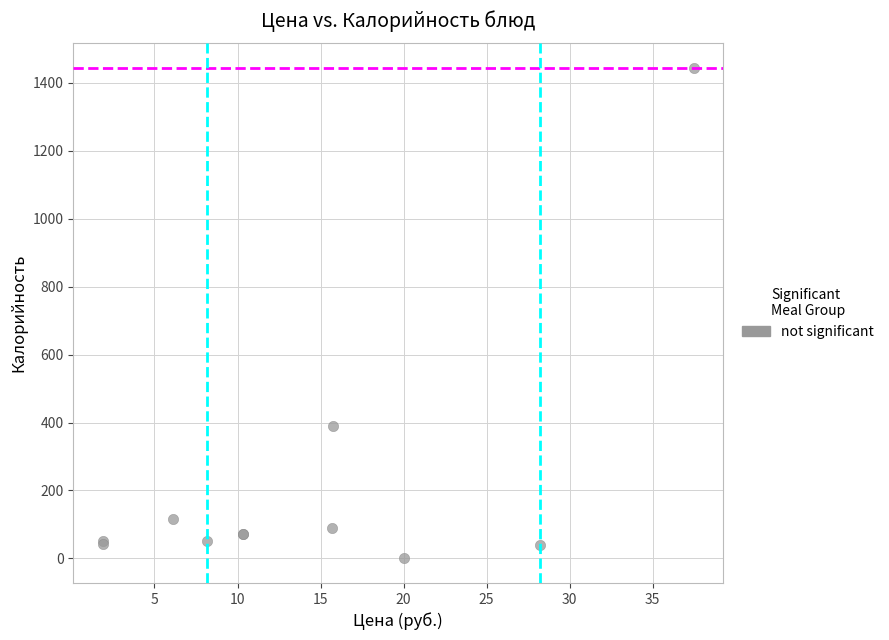

What Y value in the scatter plot is closest to 721?

390.0